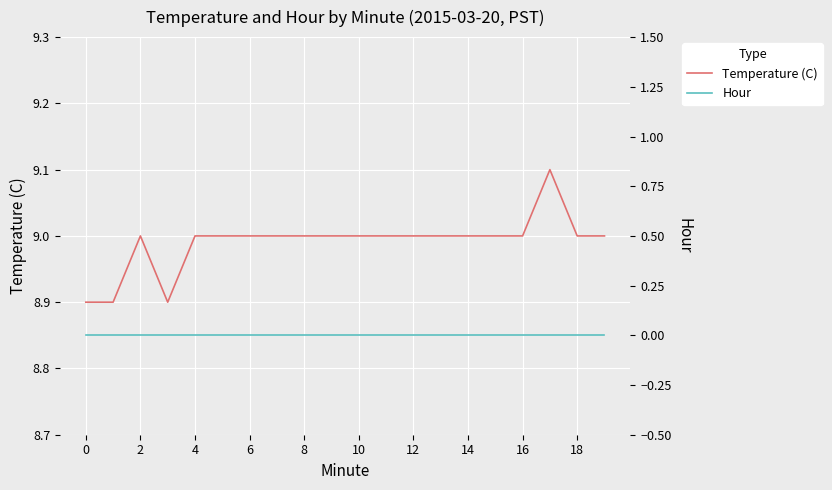

The Temperature (C) series shows 2.7 at 0. True or false?

False